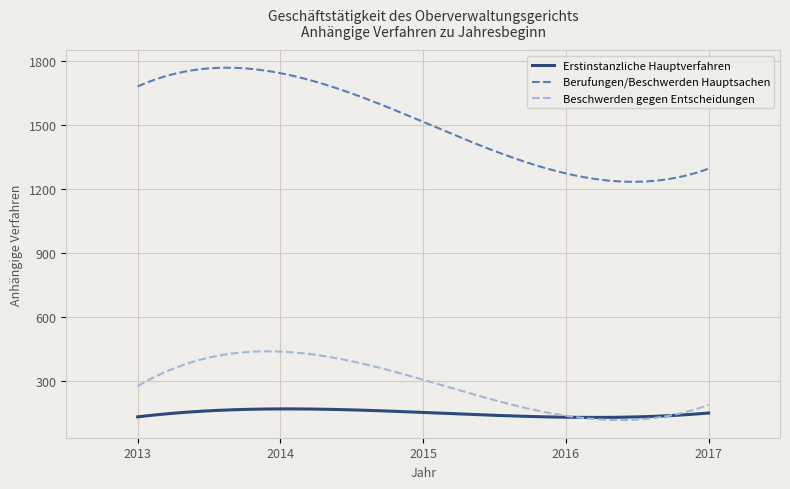

True or false: Berufungen/Beschwerden Hauptsachen and Erstinstanzliche Hauptverfahren cross at least once.

False